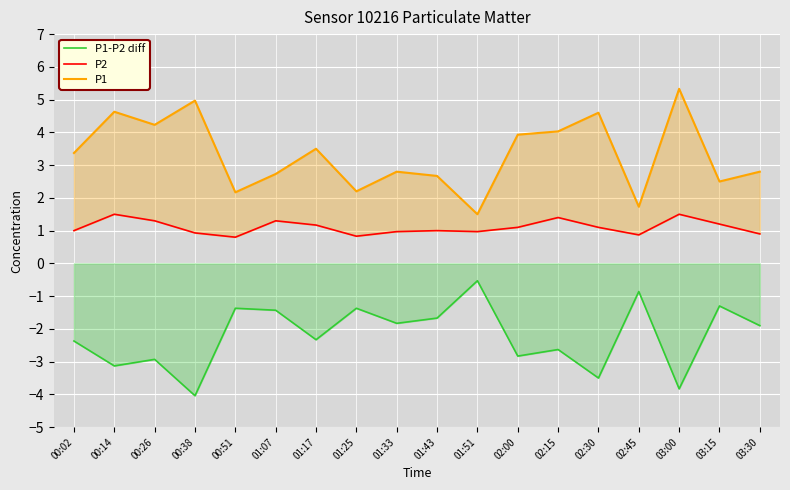

Between 03:30 and 02:15, which is larger?

03:30